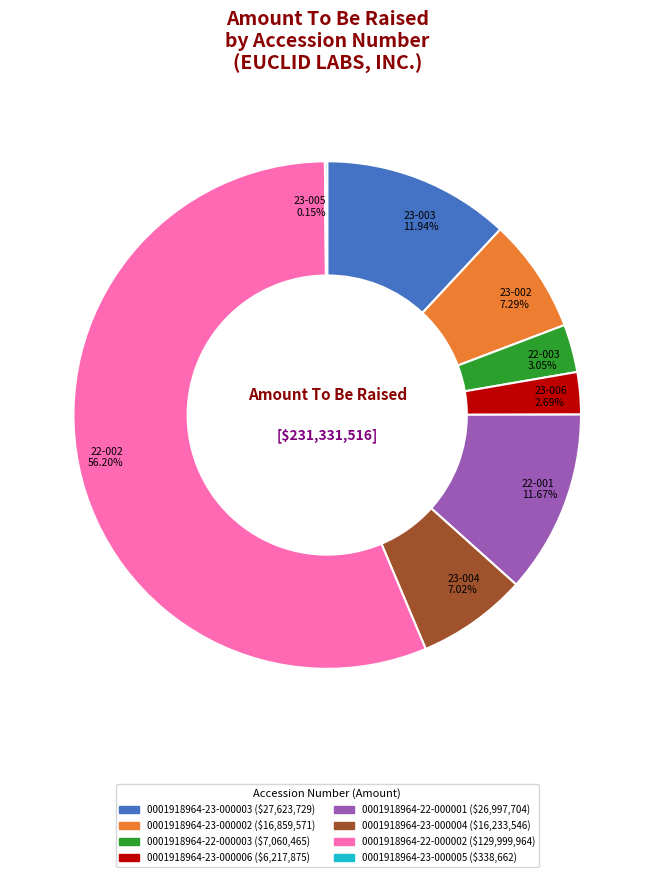

Is there any slice that represents more than half of the pie?

Yes